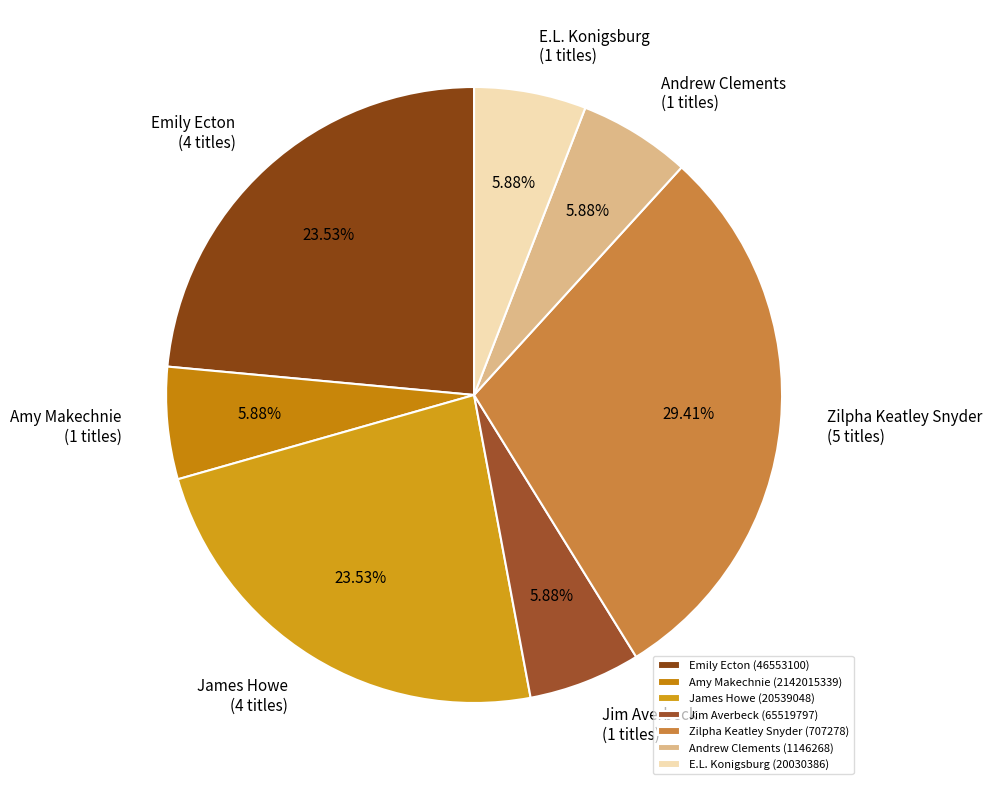

To the nearest percent, what percentage of the pie is Amy Makechnie (2142015339)?

6%